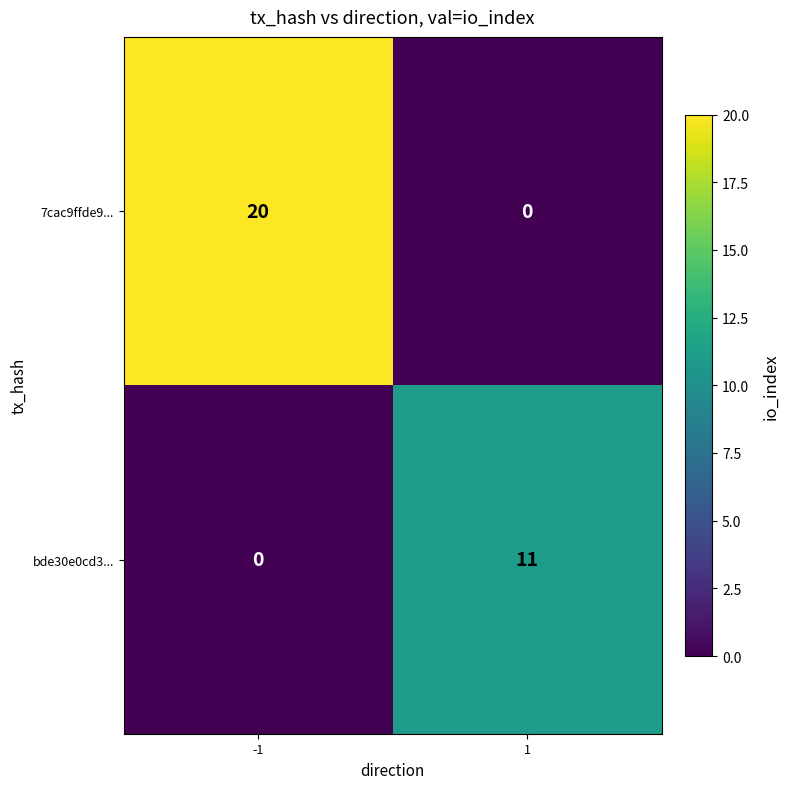

How many values in bde30e0cd3... are above zero?

1